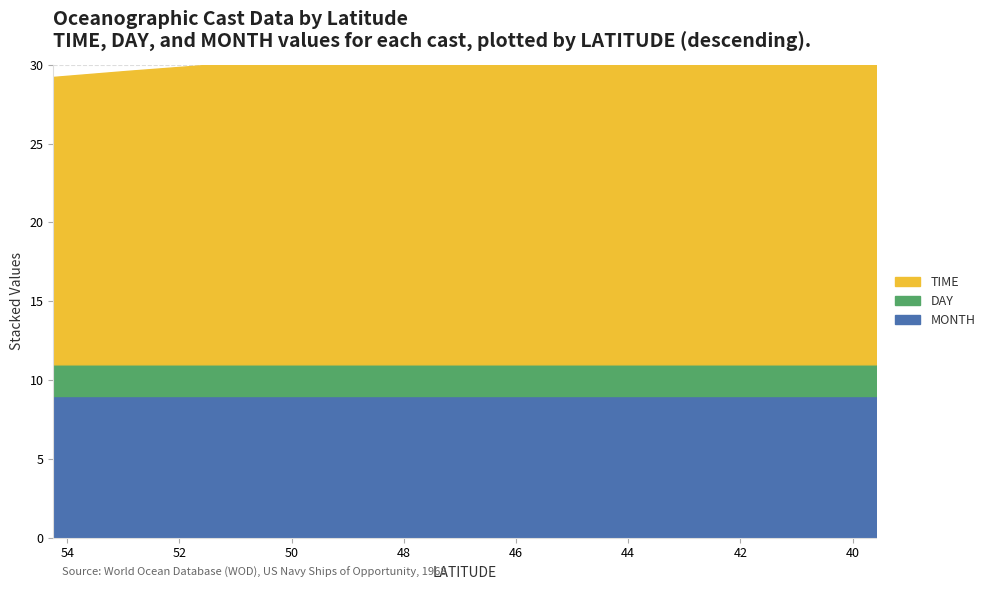

What is the minimum value shown in the chart?

2.0